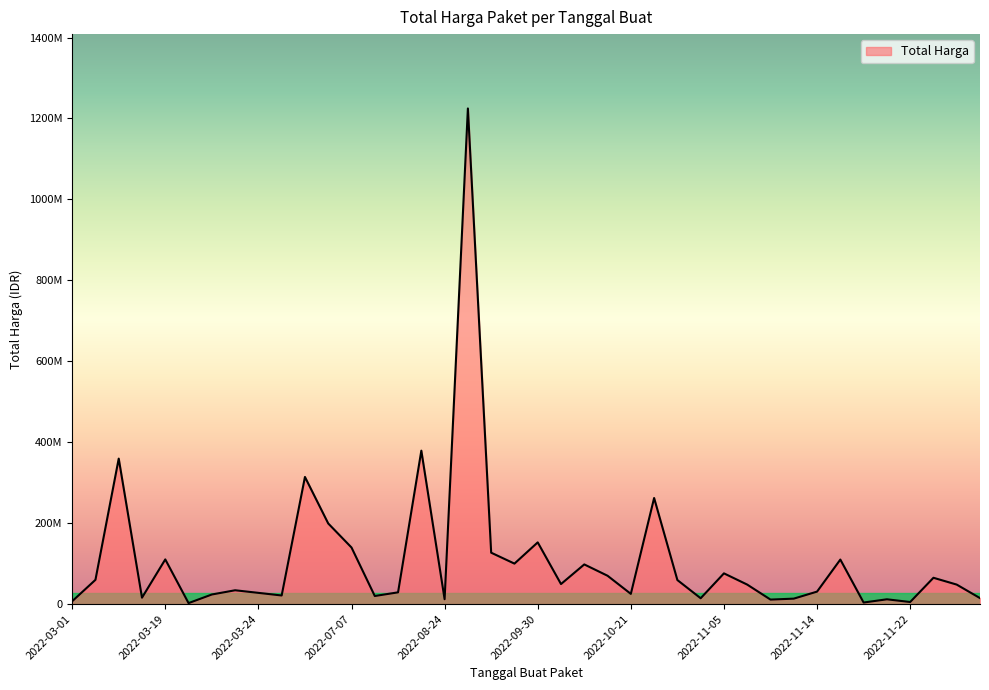

Does the chart have visible grid lines?

No